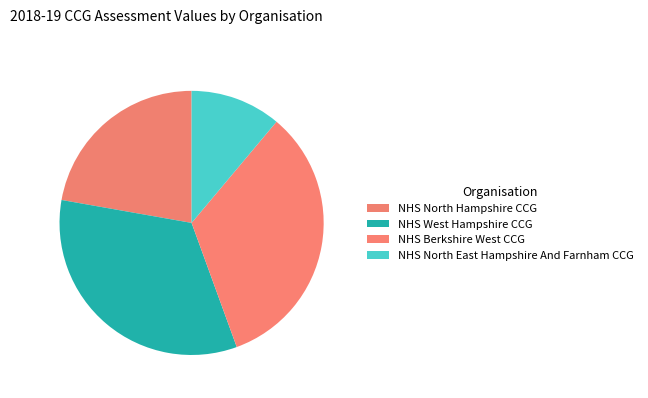

What percentage is the NHS Berkshire West CCG slice, to the nearest percent?

33%